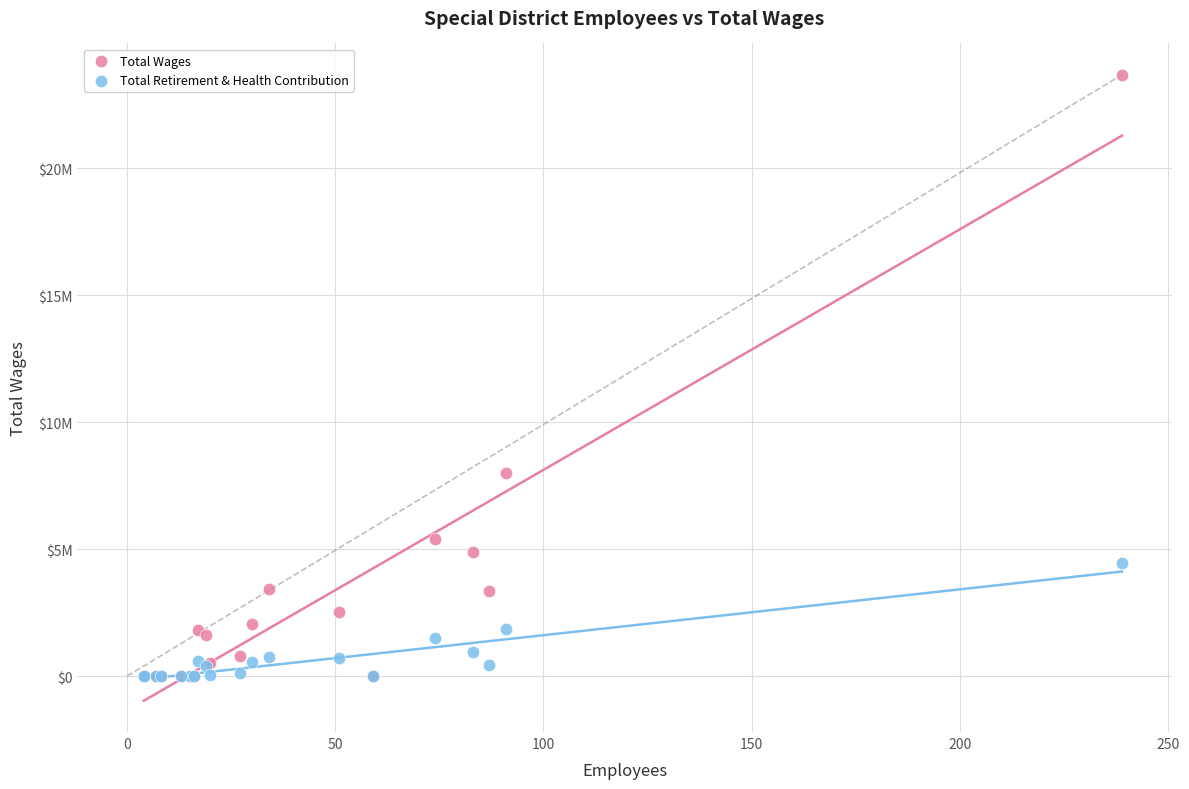

What are all the series names shown in the legend?

Total Wages, Total Retirement & Health Contribution